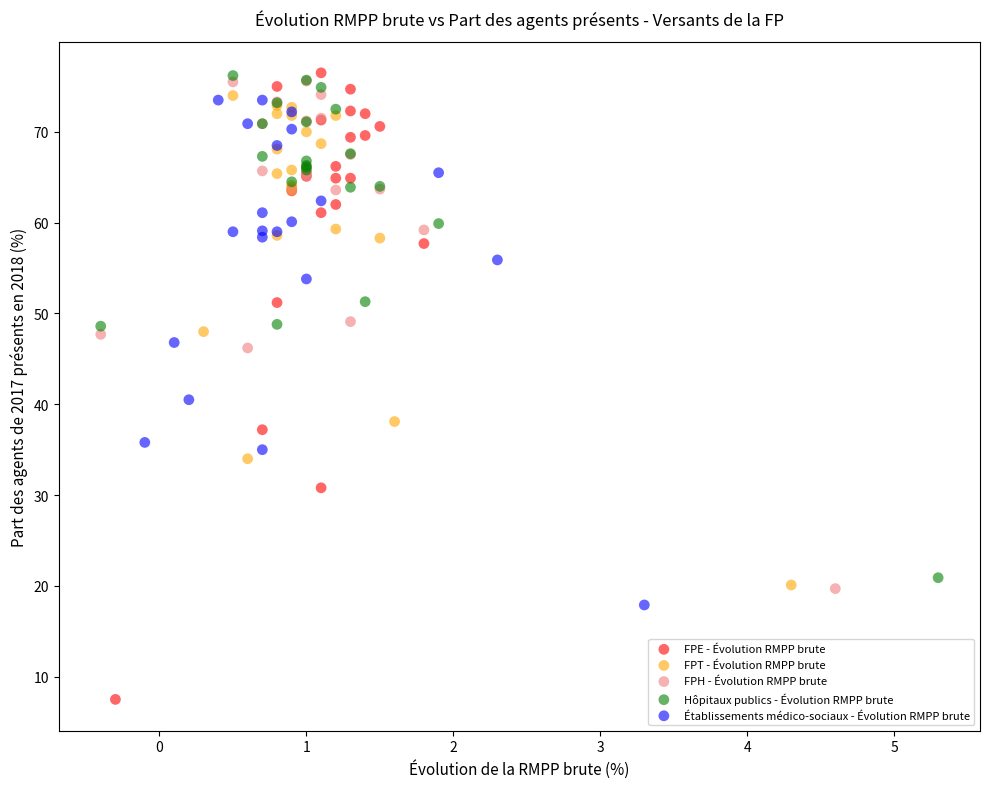

Which series has the largest Y range (max minus min)?

FPE - Évolution RMPP brute